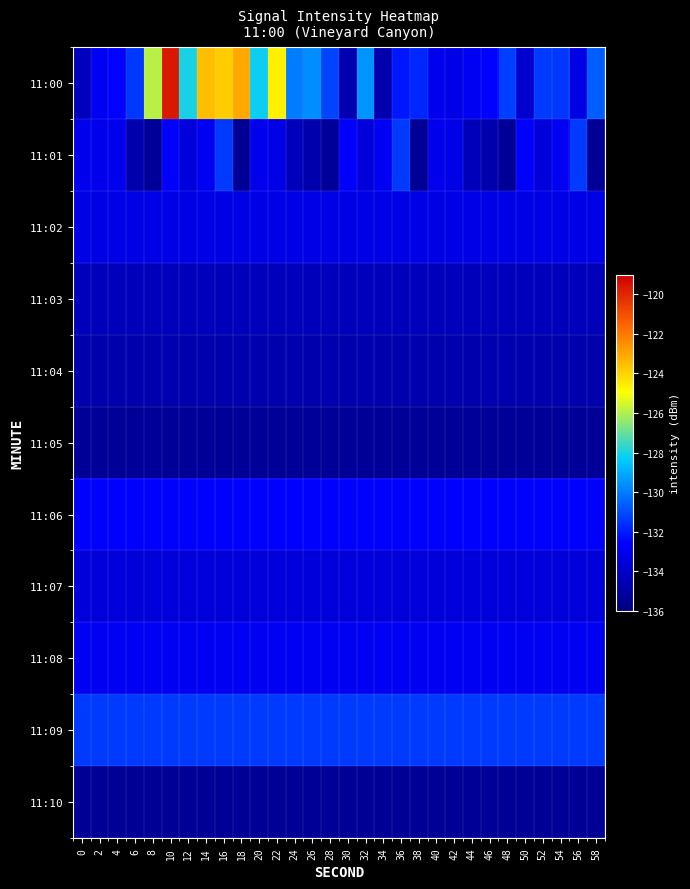

Count the number of categories in the chart.

30